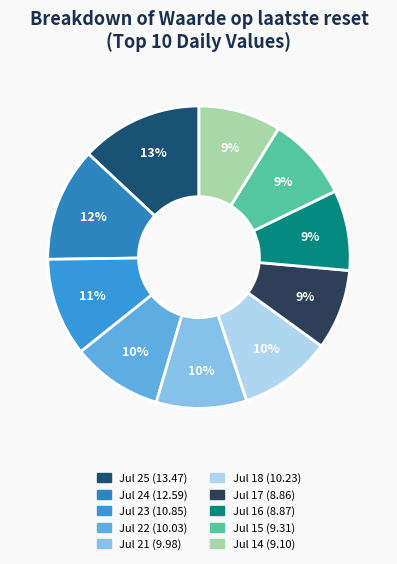

How many slices are in this pie chart?

10